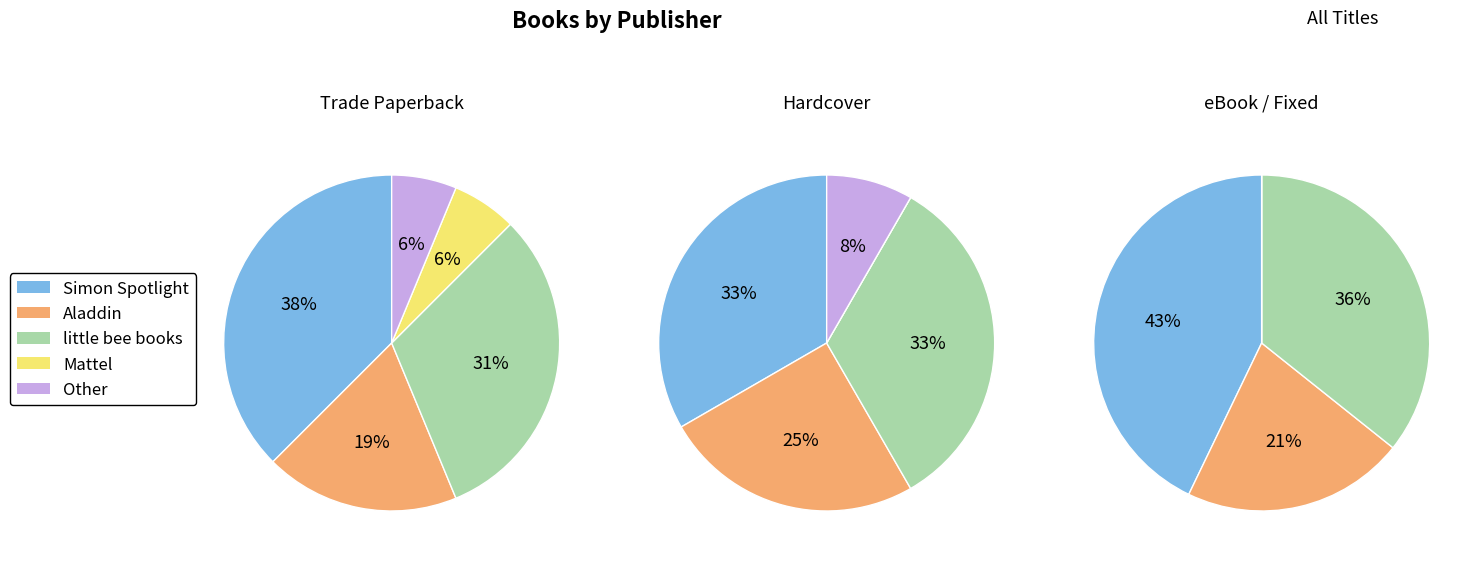

What portion of the pie excludes Mattel?

93.8%